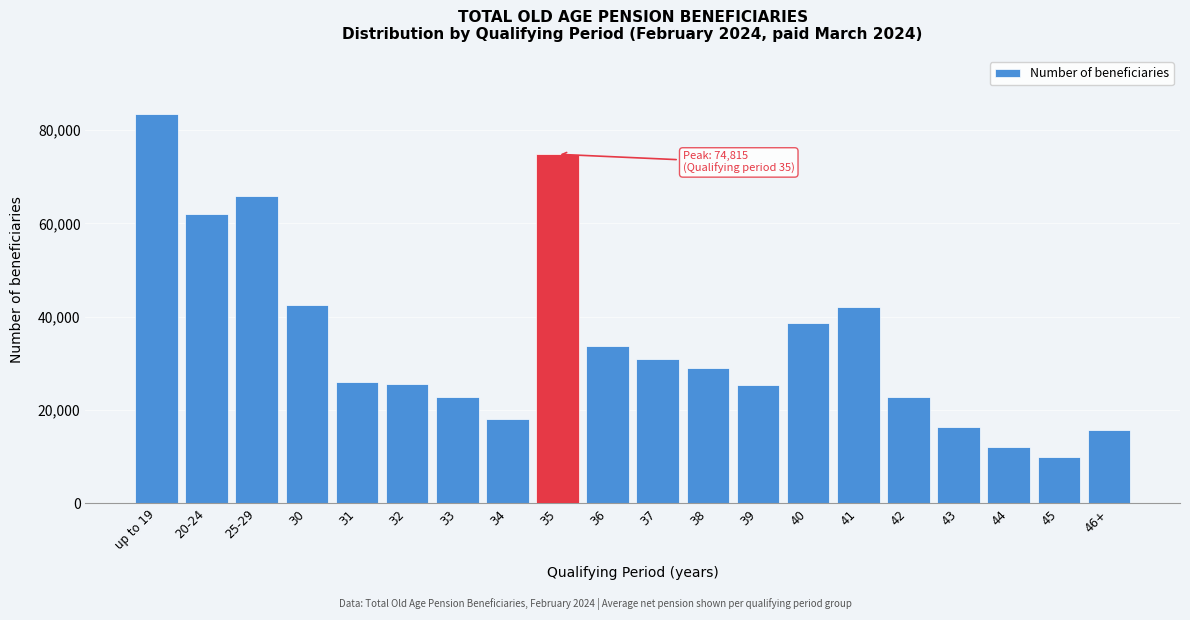

What is the difference between the second highest and minimum values?

64960